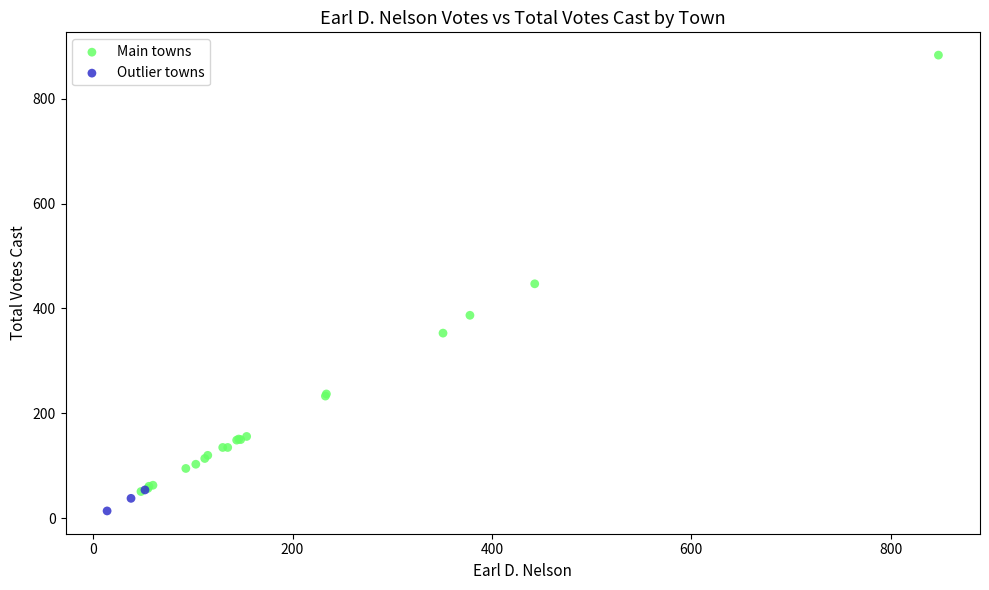

Which series reaches the maximum Y coordinate?

Main towns